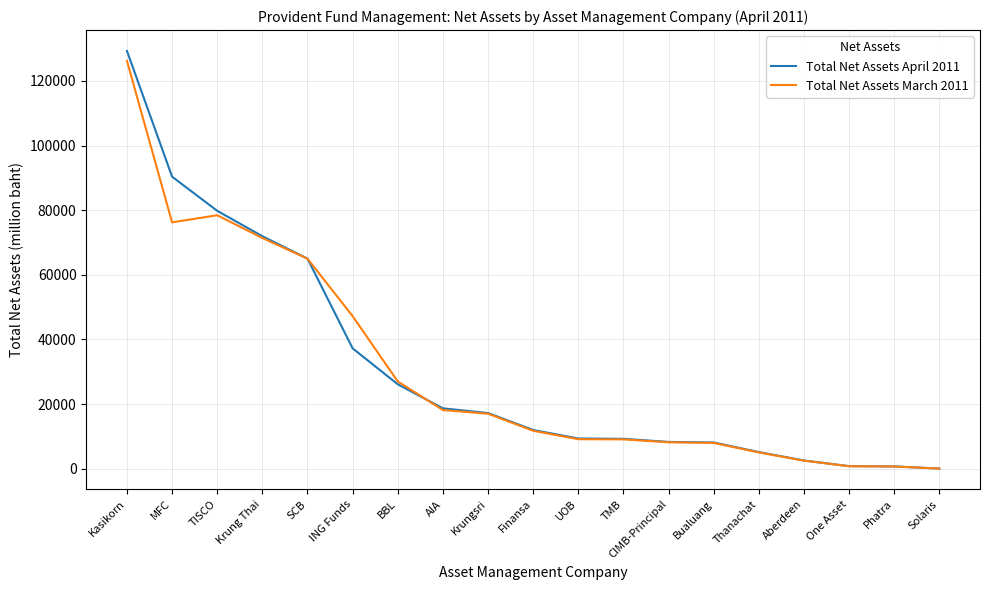

Which series has the largest range (max minus min)?

Total Net Assets April 2011